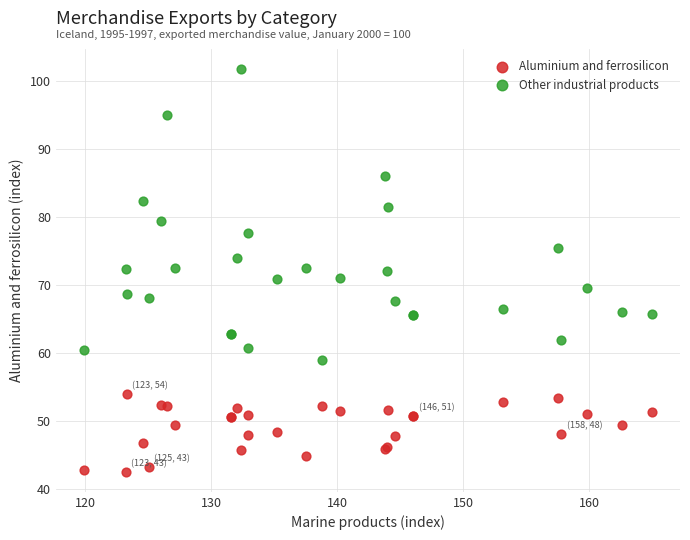

What are all the series names shown in the legend?

Aluminium and ferrosilicon, Other industrial products